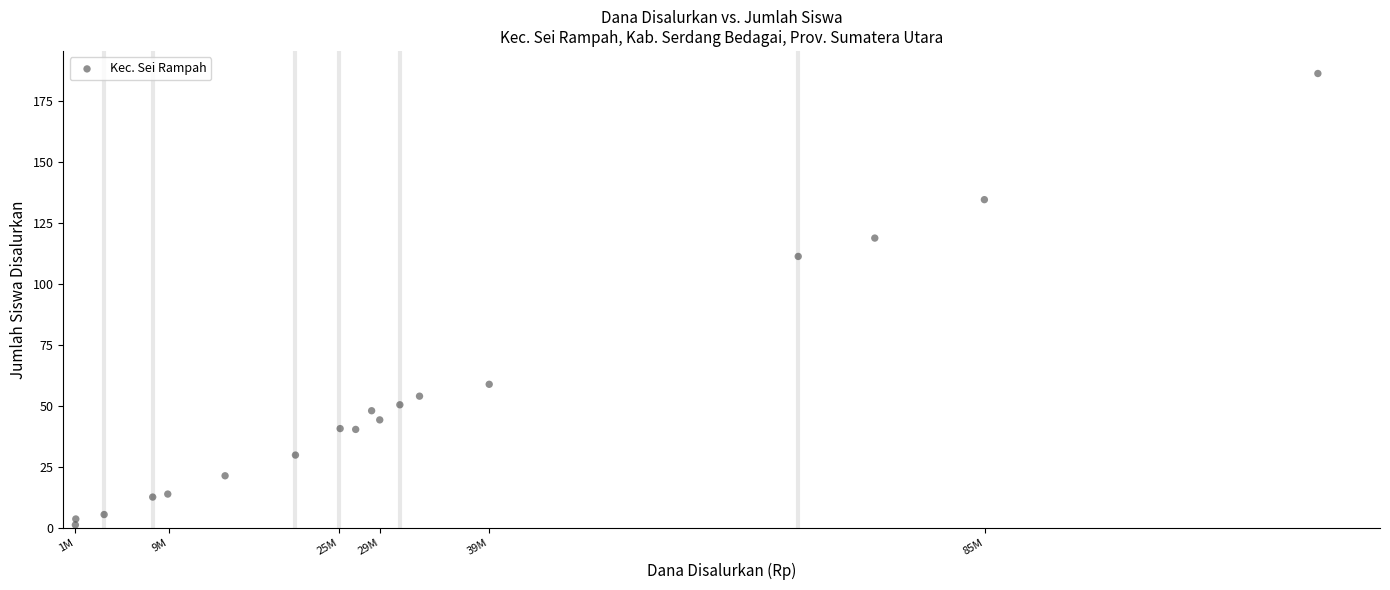

What Y value in the scatter plot is closest to 93?

111.2